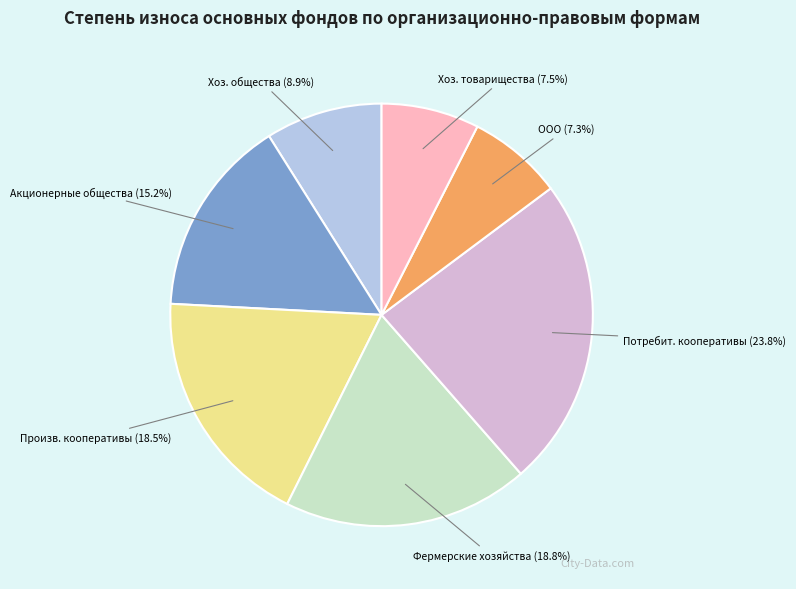

Is there any slice that represents more than half of the pie?

No